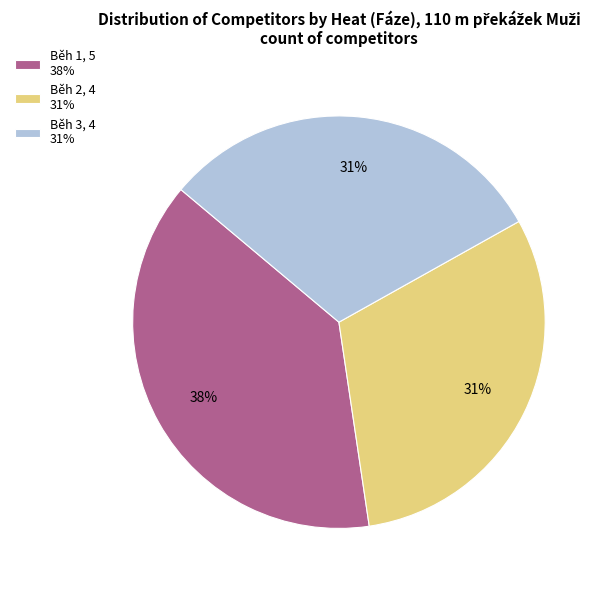

To the nearest percent, what is the average slice percentage?

33%